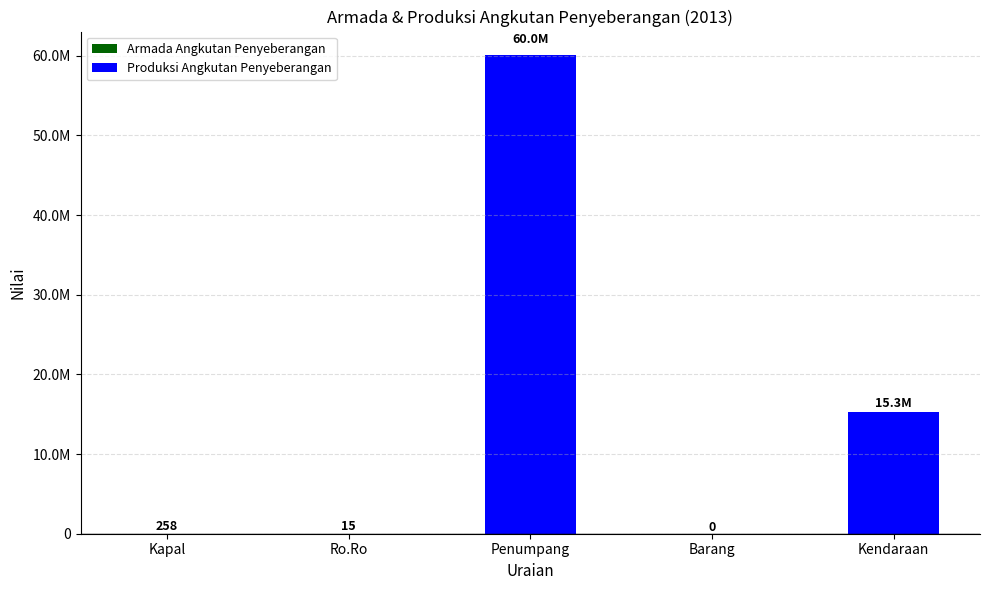

How many values are below 258?

2